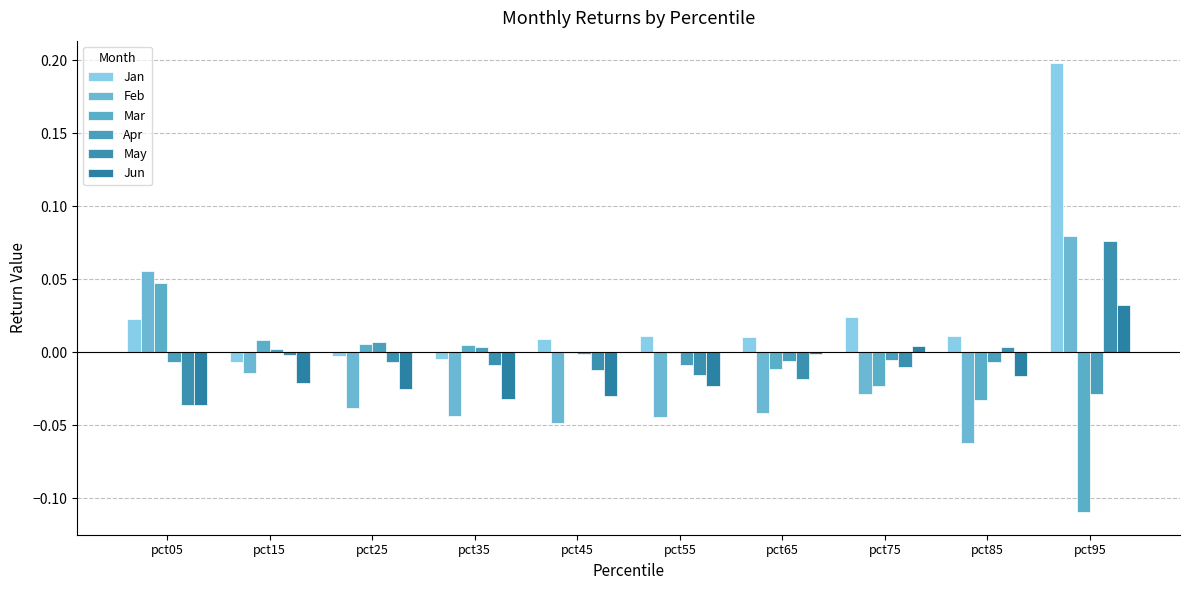

What is the difference between the highest and lowest values at pct05?

0.1